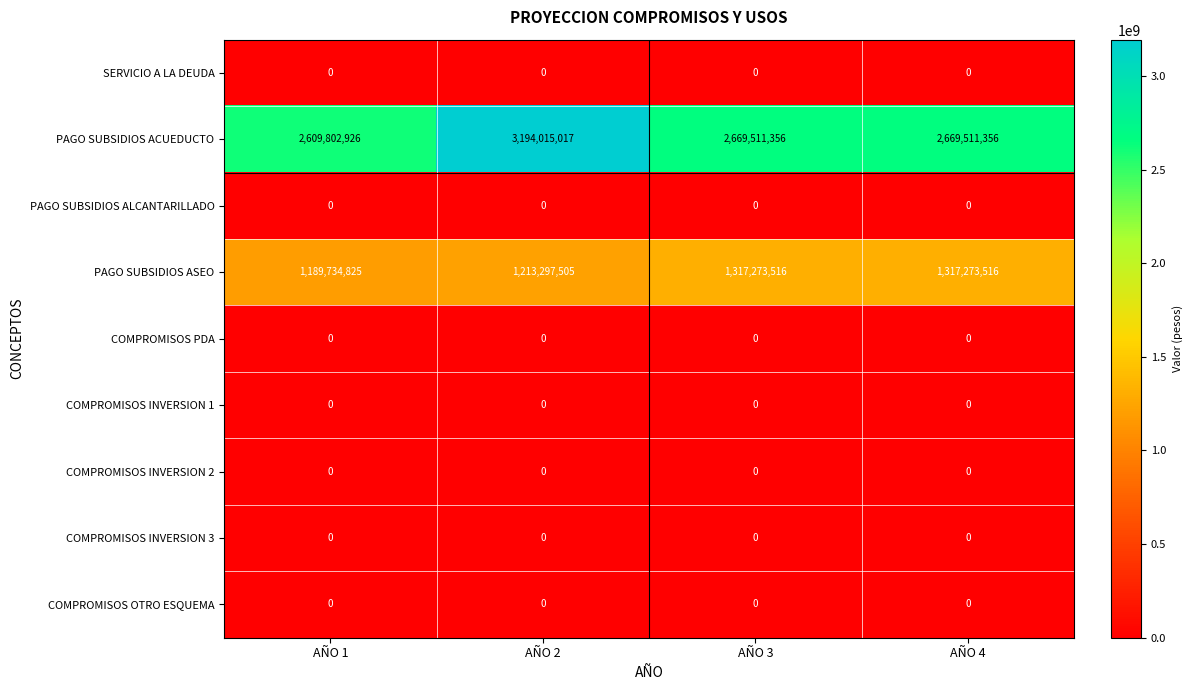

The value of COMPROMISOS INVERSION 2 at AÑO 4 is 0. True or false?

True